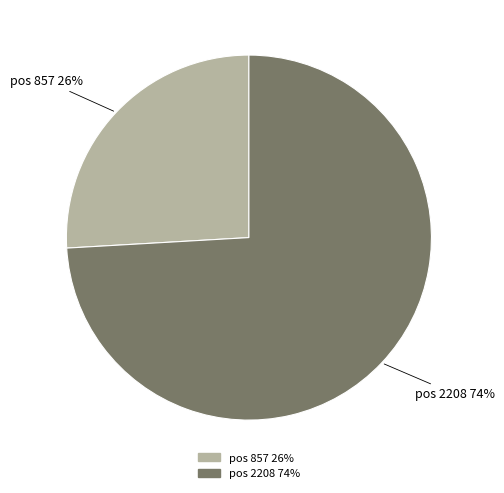

Is the sum of pos 857 26% and pos 2208 74% greater than half?

Yes